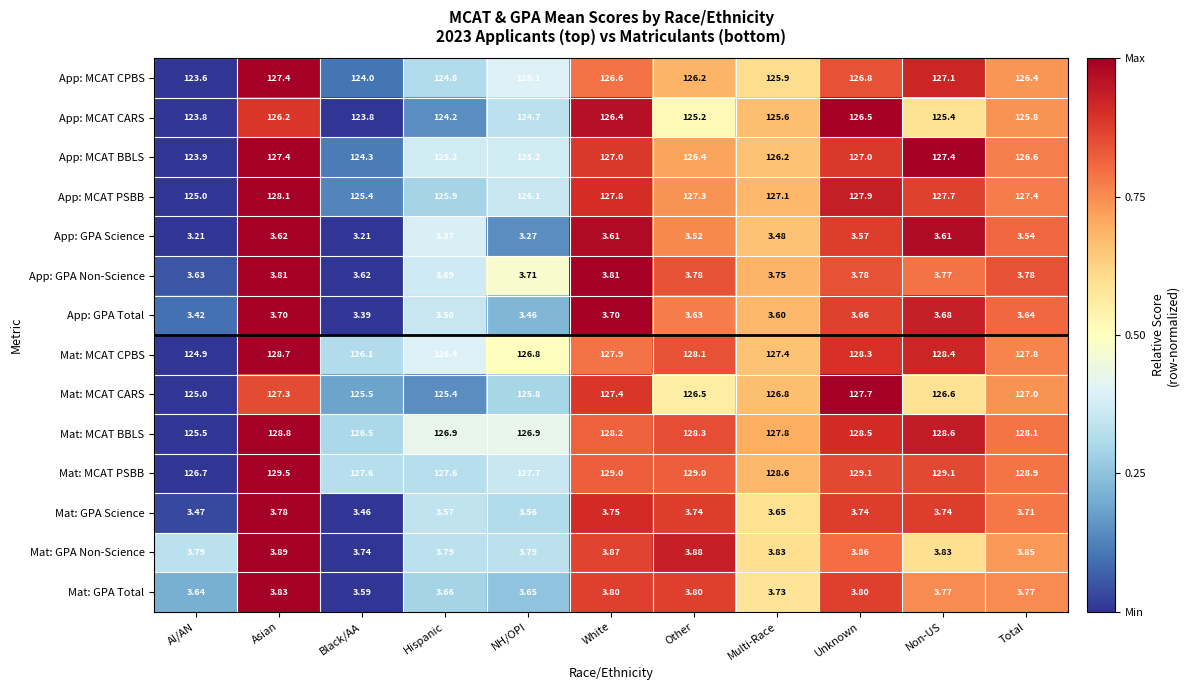

Rank the categories by Mat: MCAT CPBS value from lowest to highest.

AI/AN, Black/AA, Hispanic, NH/OPI, Multi-Race, Total, White, Other, Unknown, Non-US, Asian